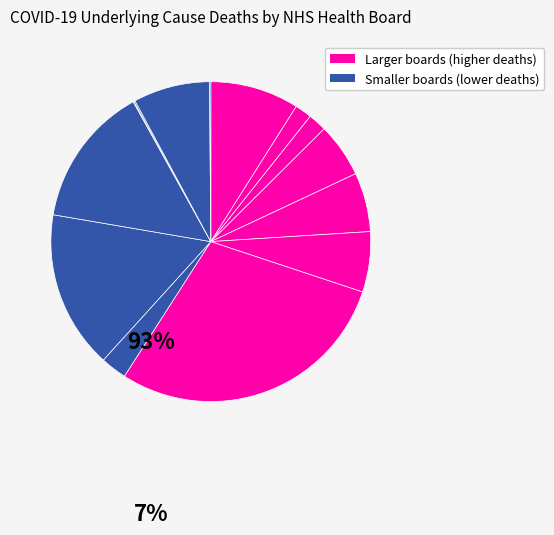

To the nearest percent, what is the difference between the largest and smallest slice percentages?

29%